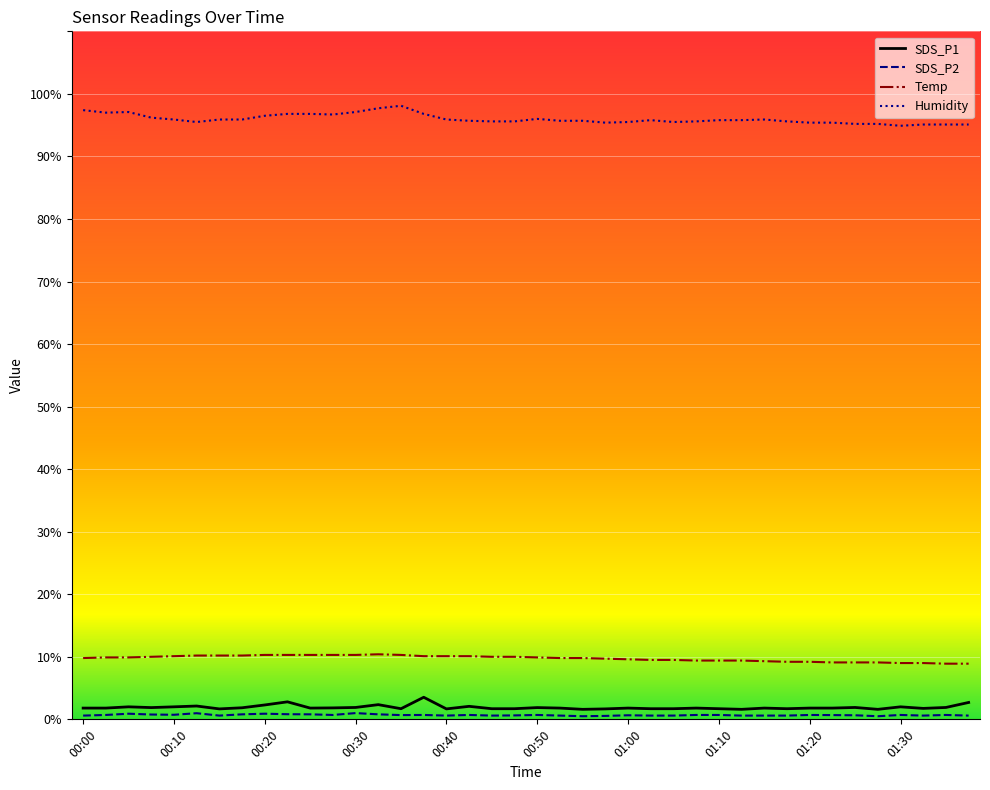

True or false: Humidity and Temp cross at least once.

False